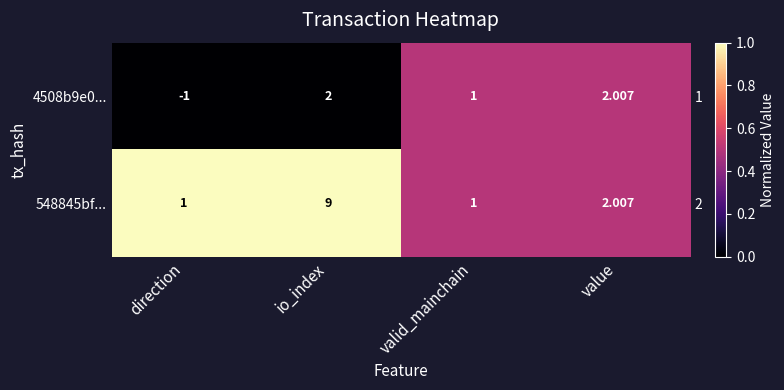

Count the number of categories in the chart.

4